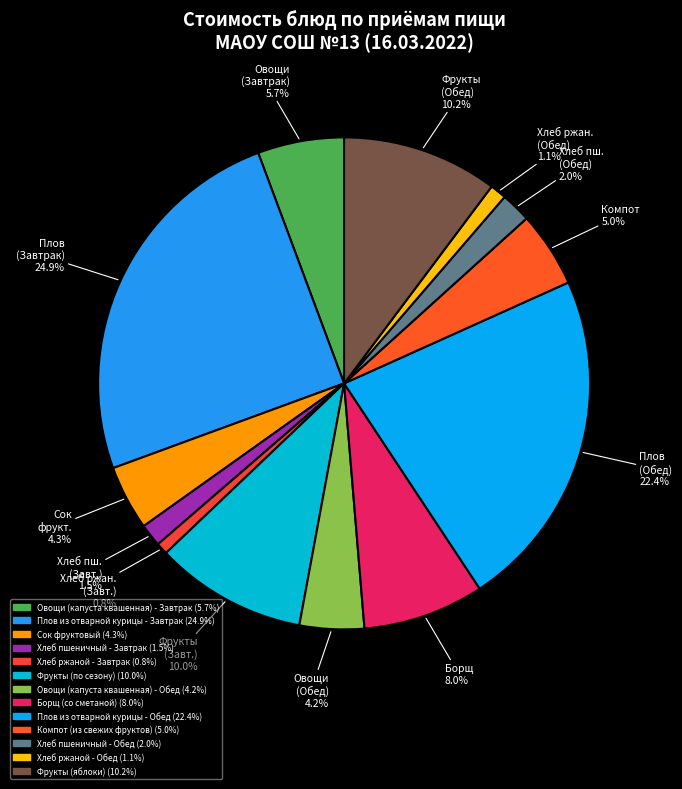

To the nearest percent, what is the combined percentage of Фрукты (яблоки) and Хлеб ржаной - Обед?

11%